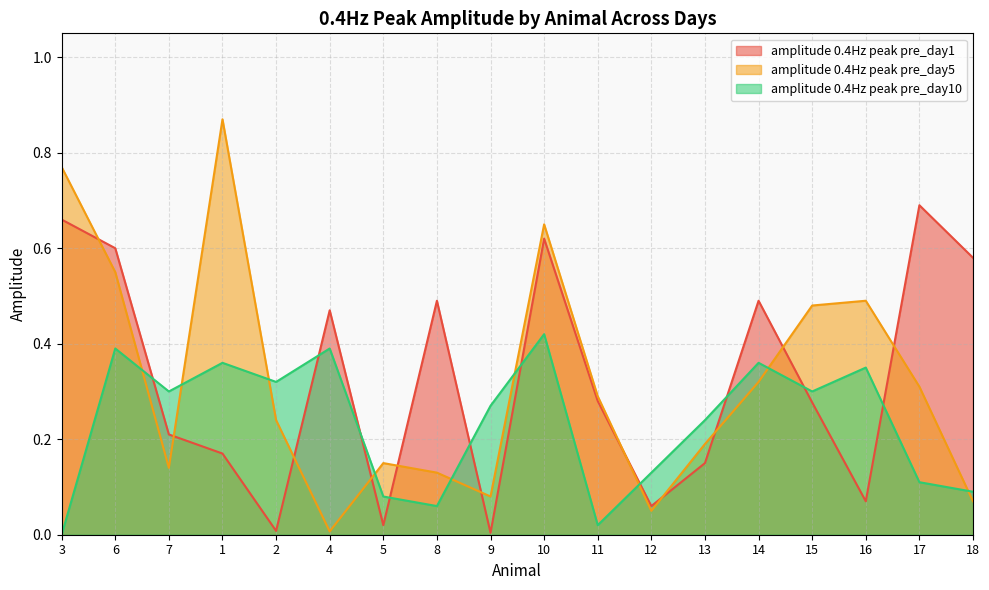

What is the maximum value shown in the chart?

0.9